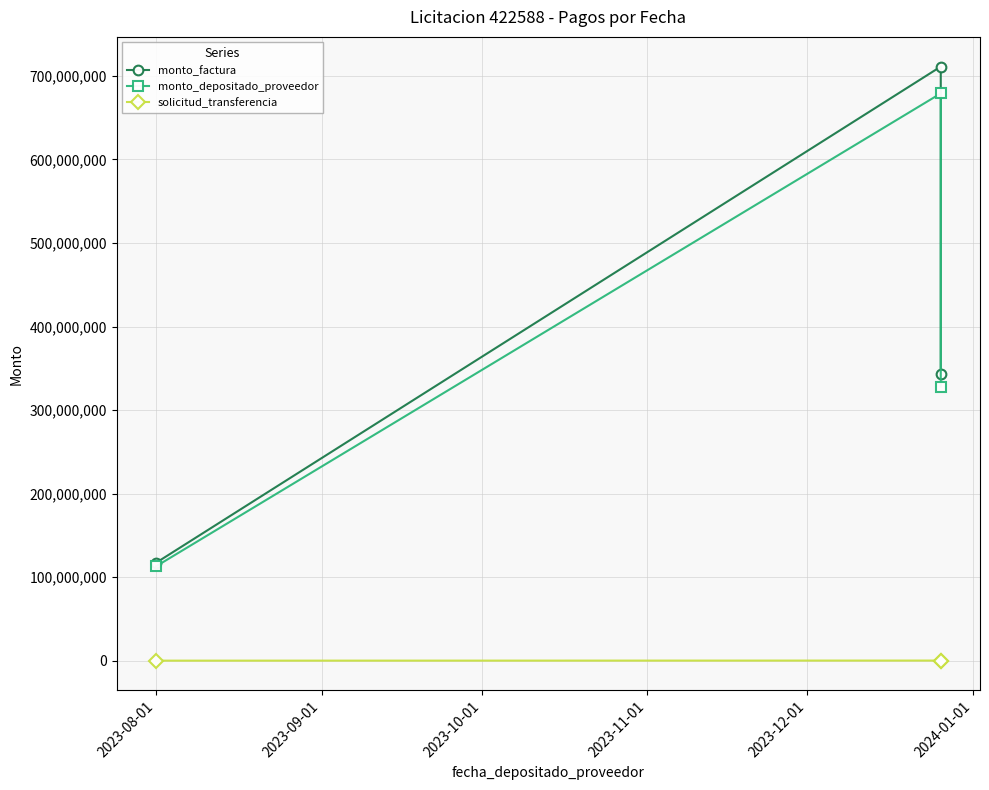

How many series are shown in this chart?

3